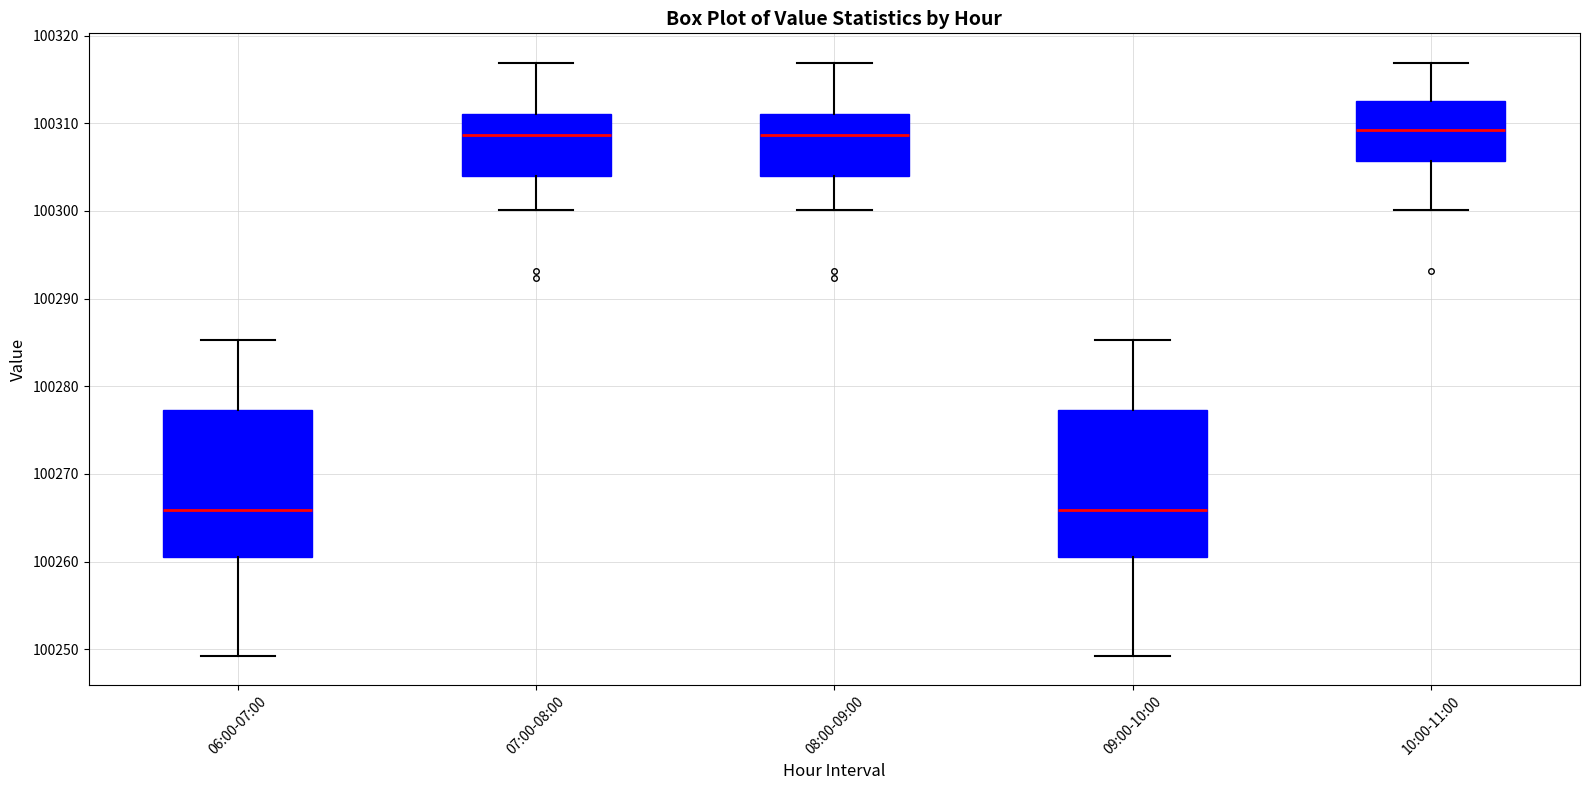

Where does the median line of the box for 06:00-07:00 sit on the y-axis? The values are not printed on the chart, so give them approximately, as read against the axis.

100266